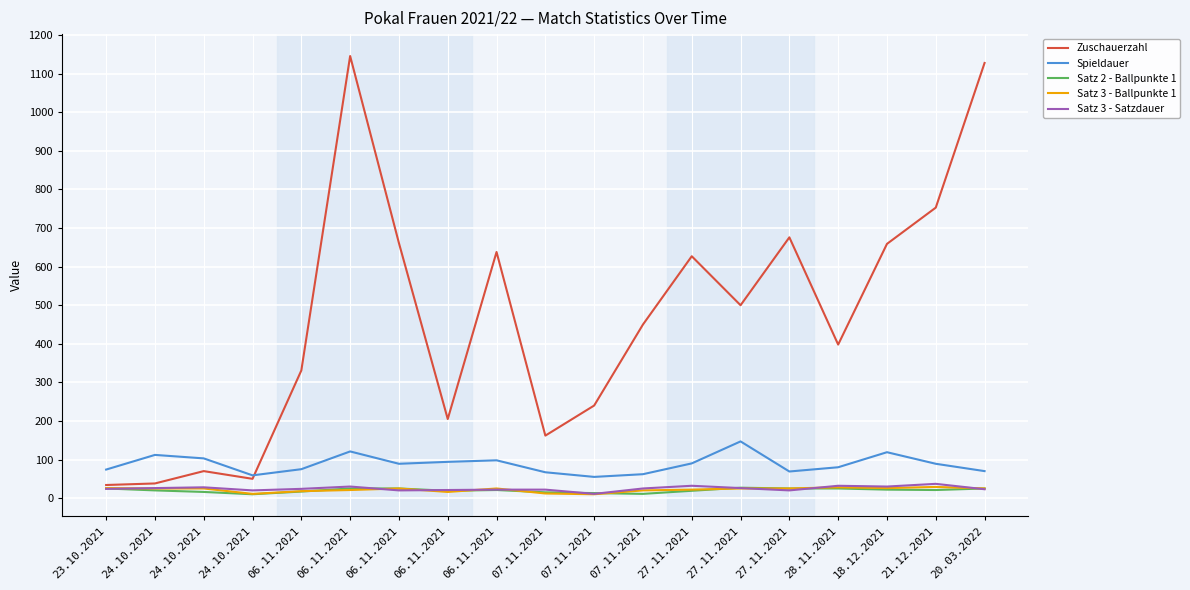

What are all the series names shown in the legend?

Zuschauerzahl, Spieldauer, Satz 2 - Ballpunkte 1, Satz 3 - Ballpunkte 1, Satz 3 - Satzdauer